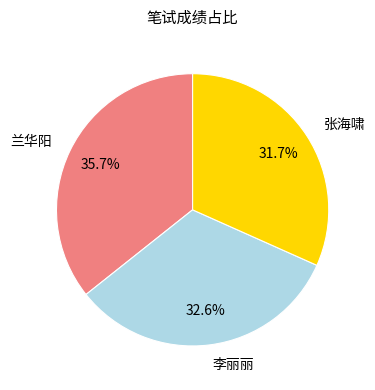

To the nearest percent, what is the difference between the 李丽丽 and 张海啸 slice percentages?

1%